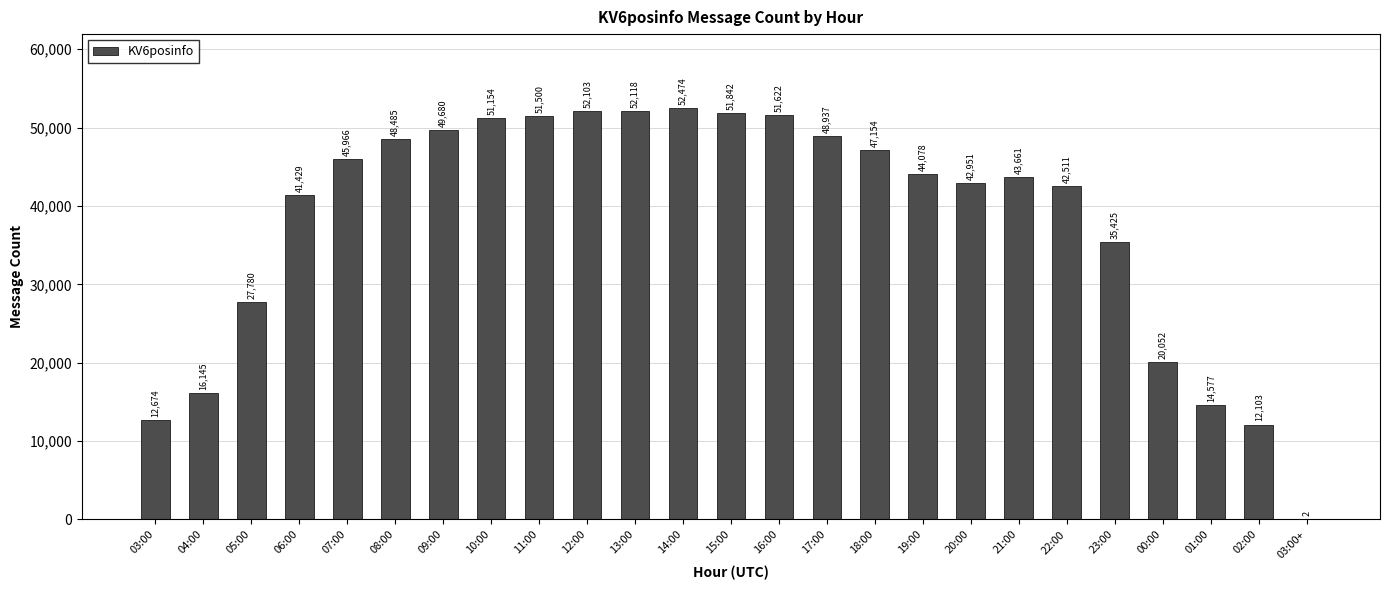

How many categories are shown in the chart?

25